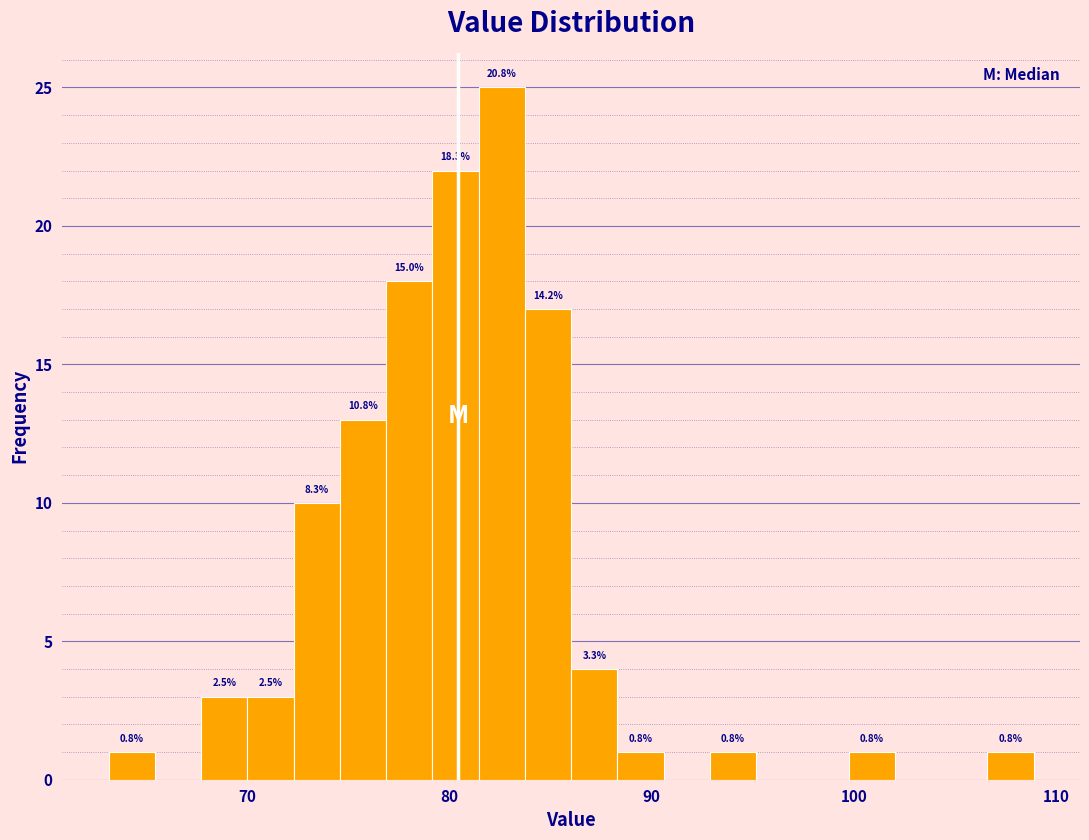

Read against the x-axis, roughly where is the centre of the tallest bar?

83